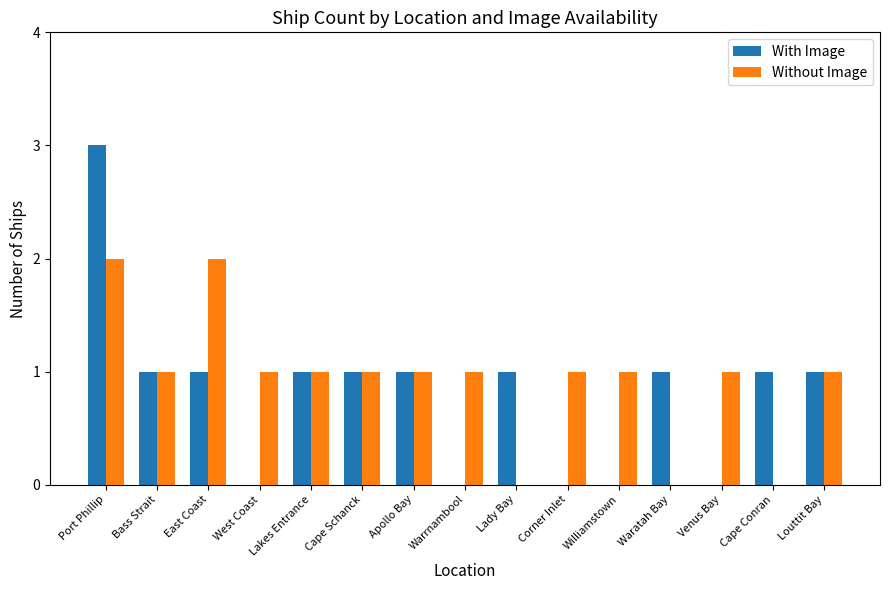

True or false: Without Image has a value of 1 at Warrnambool.

True